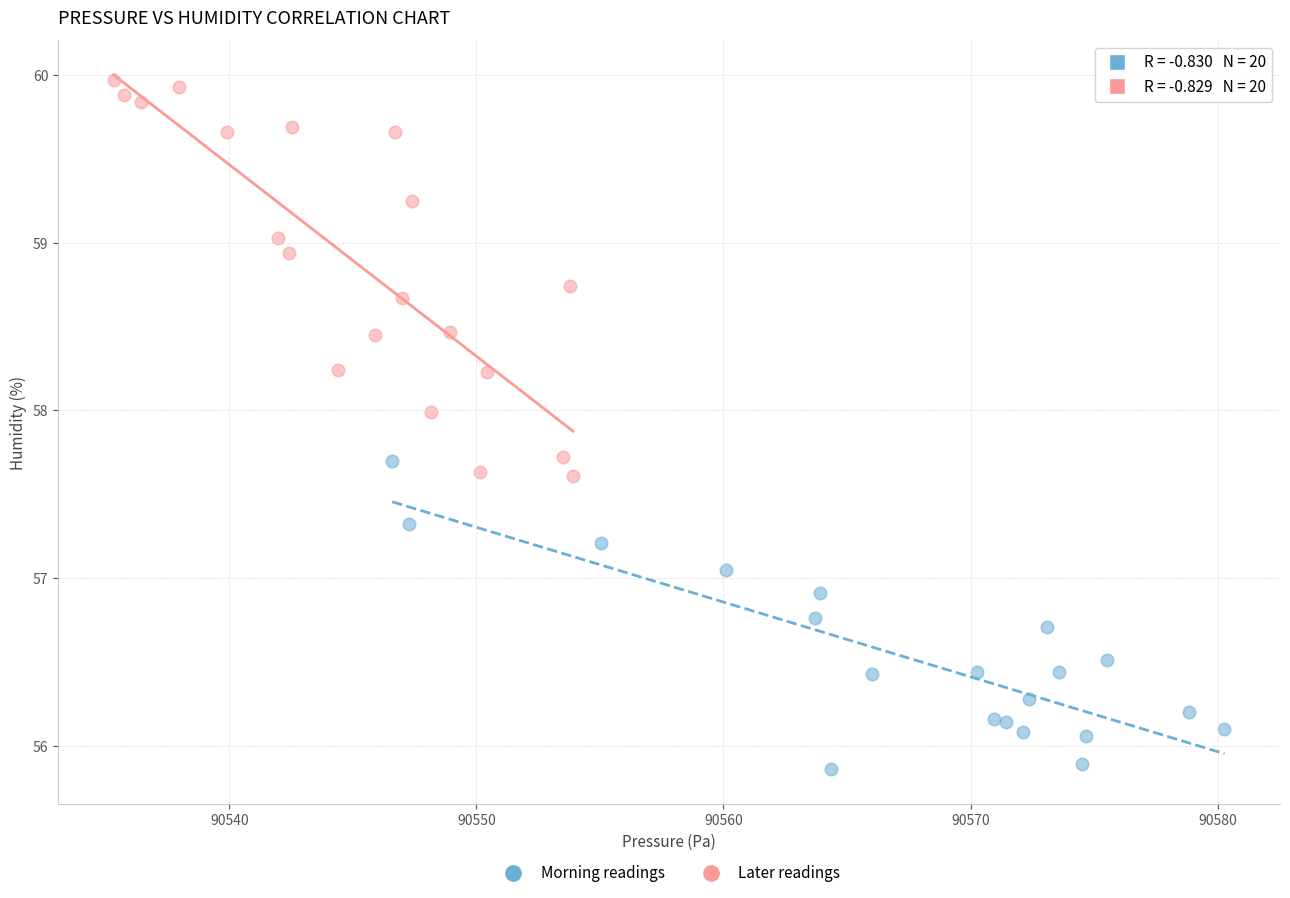

What are all the series names shown in the legend?

Morning readings, Later readings